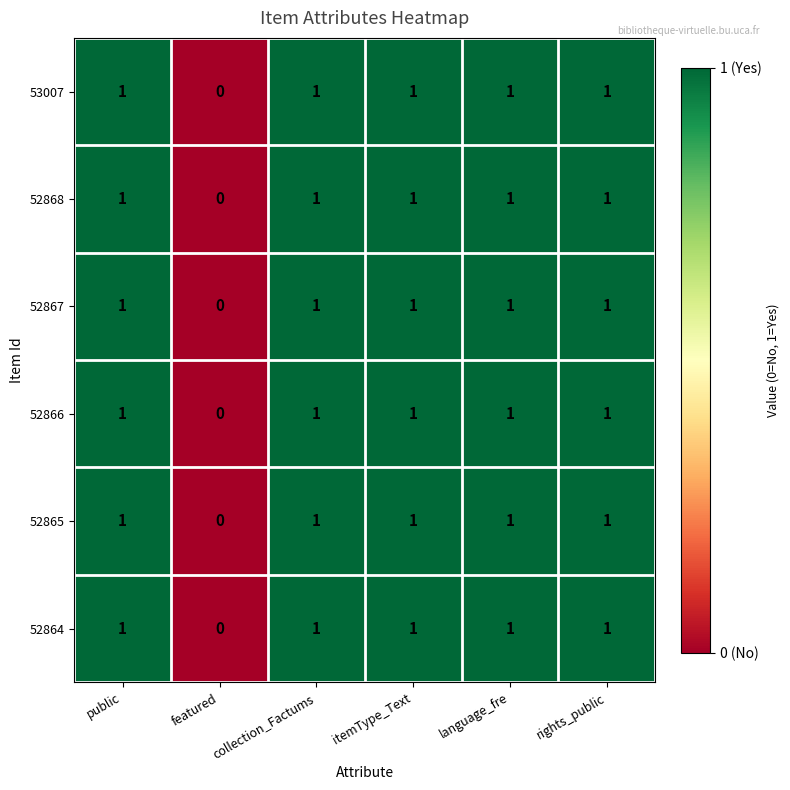

How many values in the 52864 series are below 1?

1